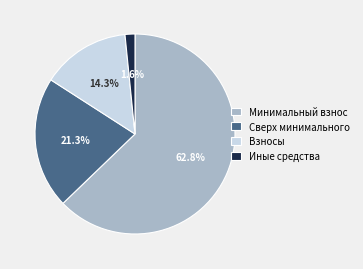

How many segments does this pie chart have?

4